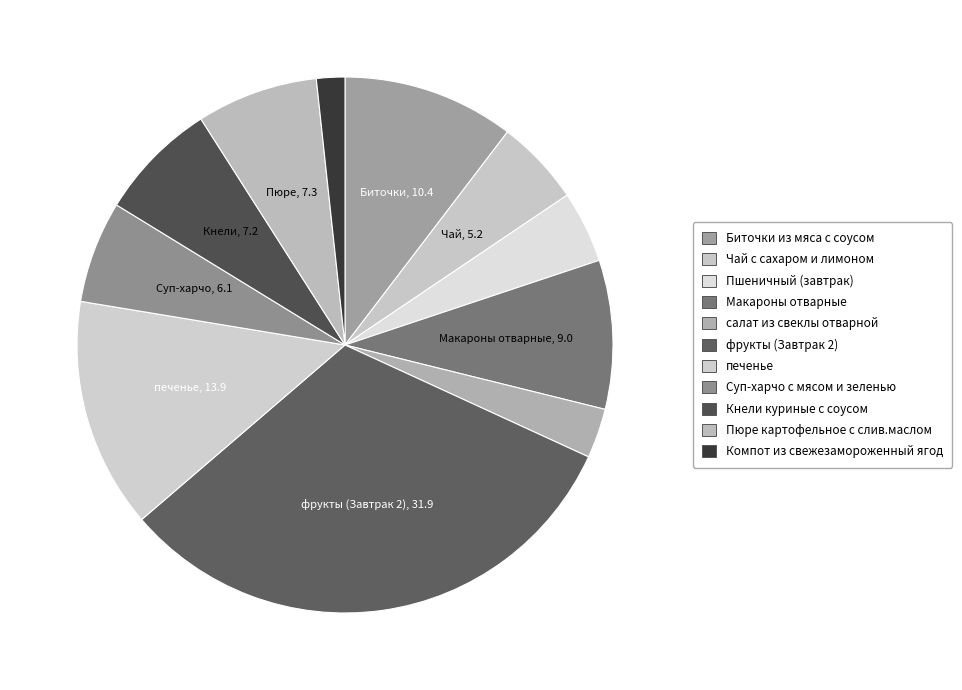

The Кнели куриные с соусом slice represents 21% of the pie. True or false?

False